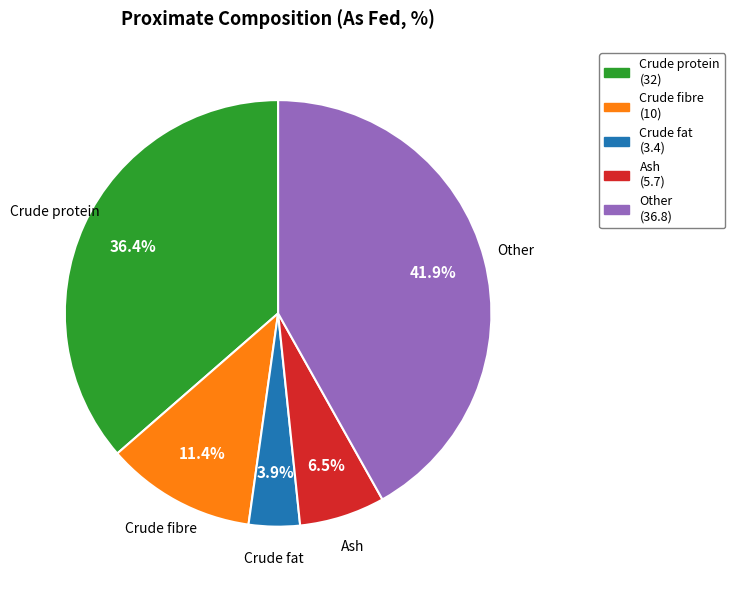

How much of the chart is everything except Crude fibre?

88.6%